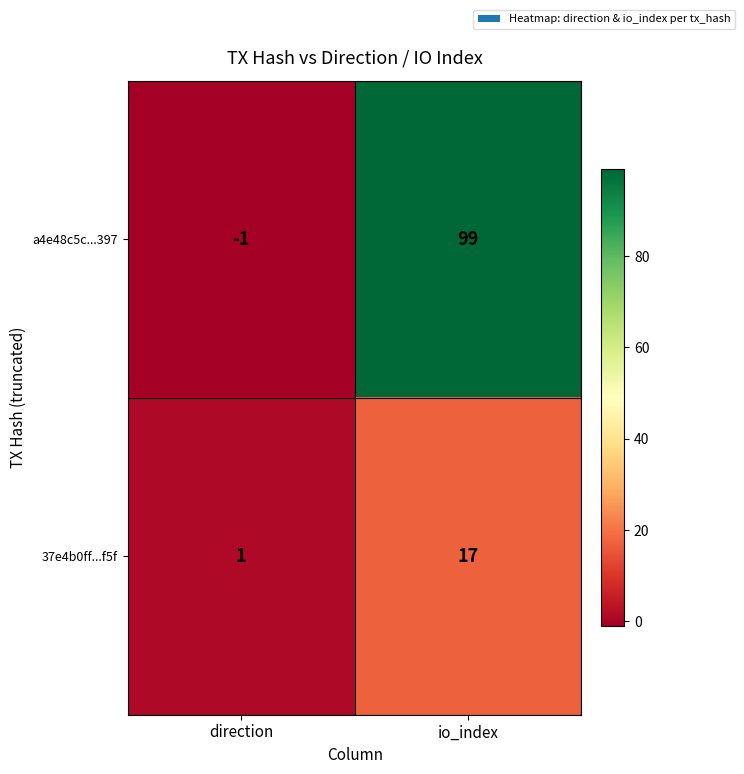

Is it true that a4e48c5c...397 equals 99 at io_index?

True